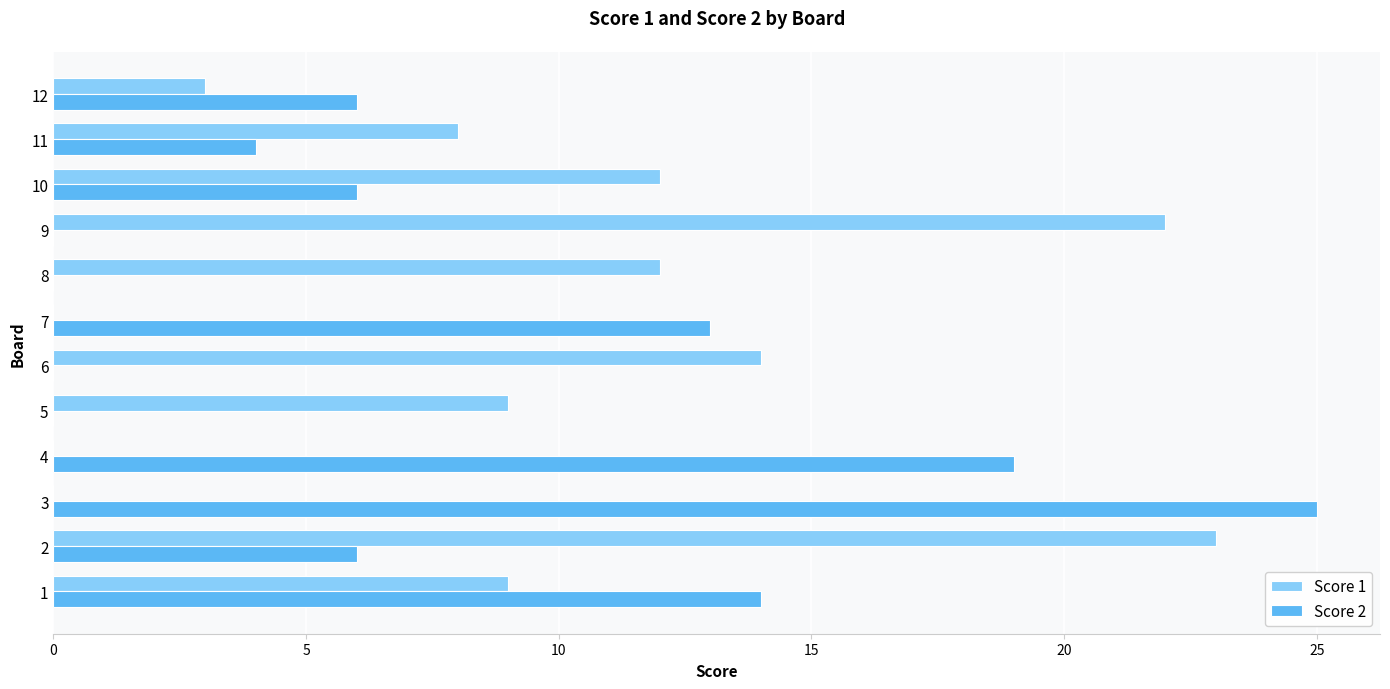

At which category does the chart reach its peak across all series?

3